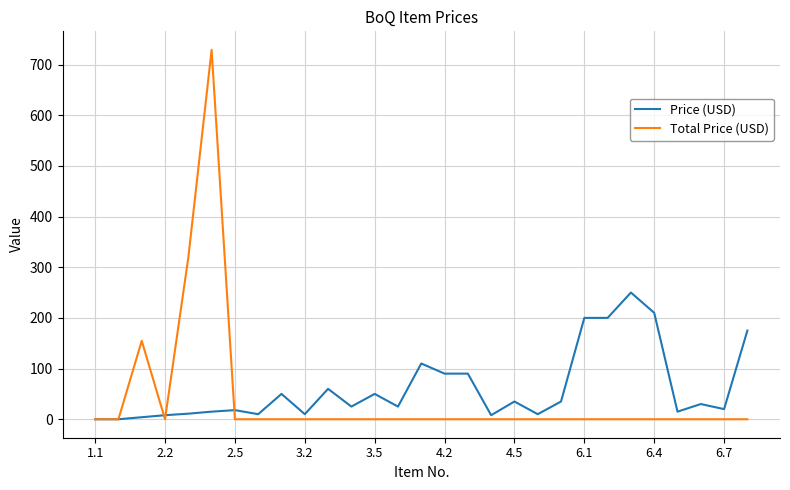

Rank the series by their maximum value, from lowest to highest.

Price (USD), Total Price (USD)